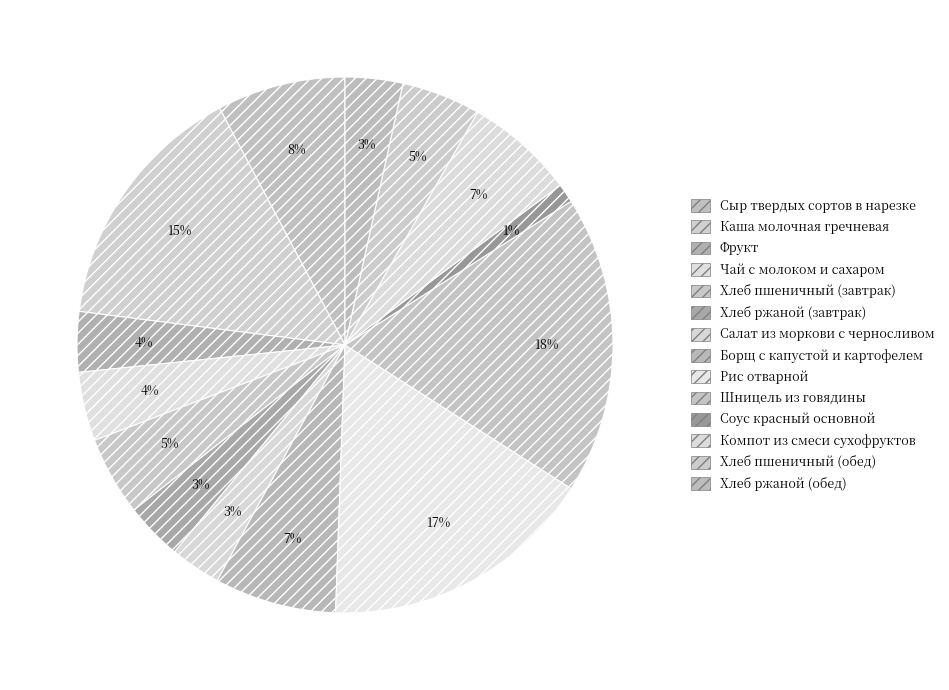

What portion of the pie excludes Салат из моркови с черносливом?

96.9%